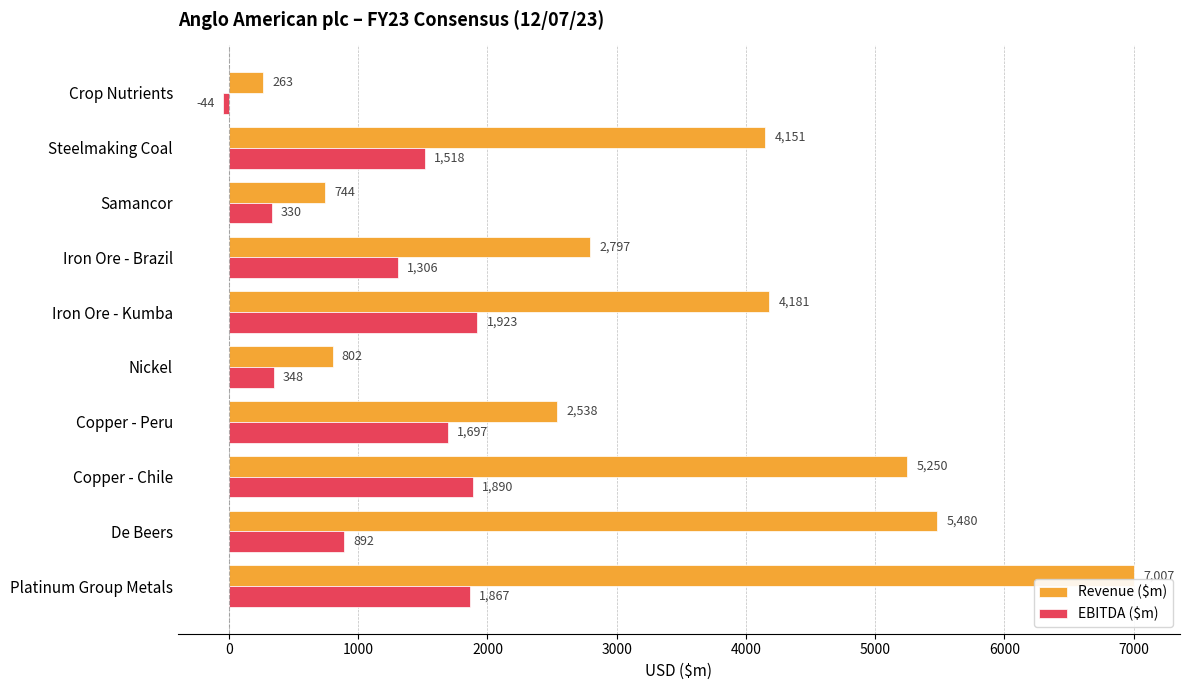

What is the lowest value of the Revenue ($m) series?

262.8